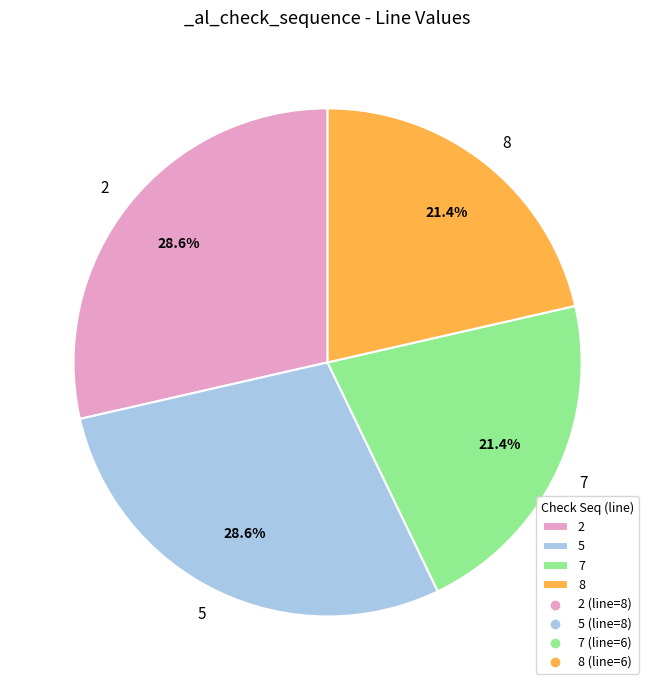

How many segments does this pie chart have?

4